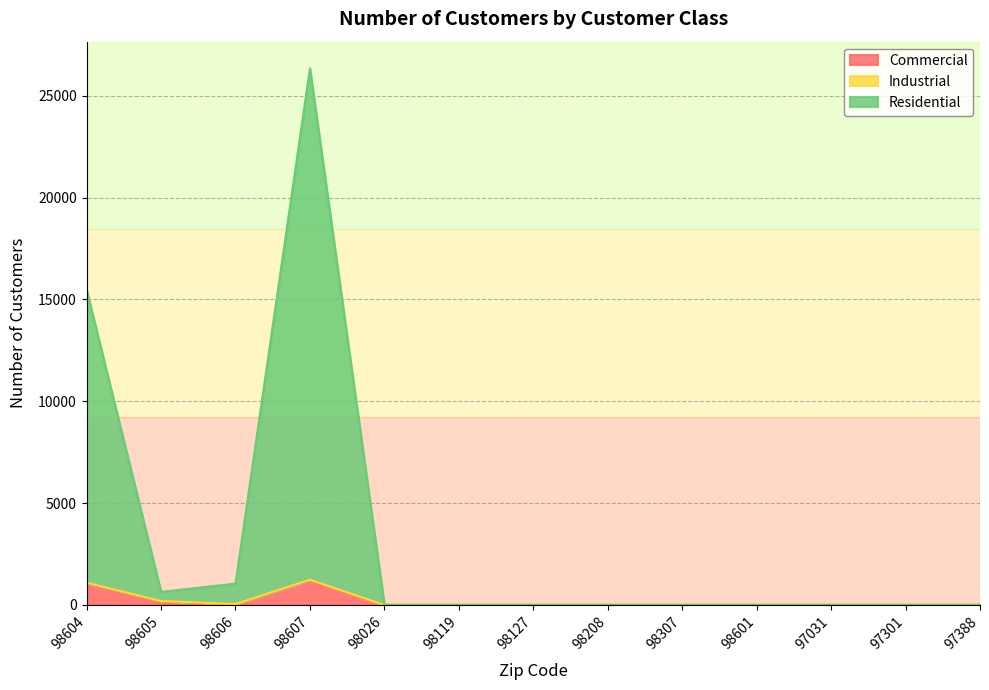

Is the value of Commercial at 98605 greater than the value of Residential at 97031?

Yes